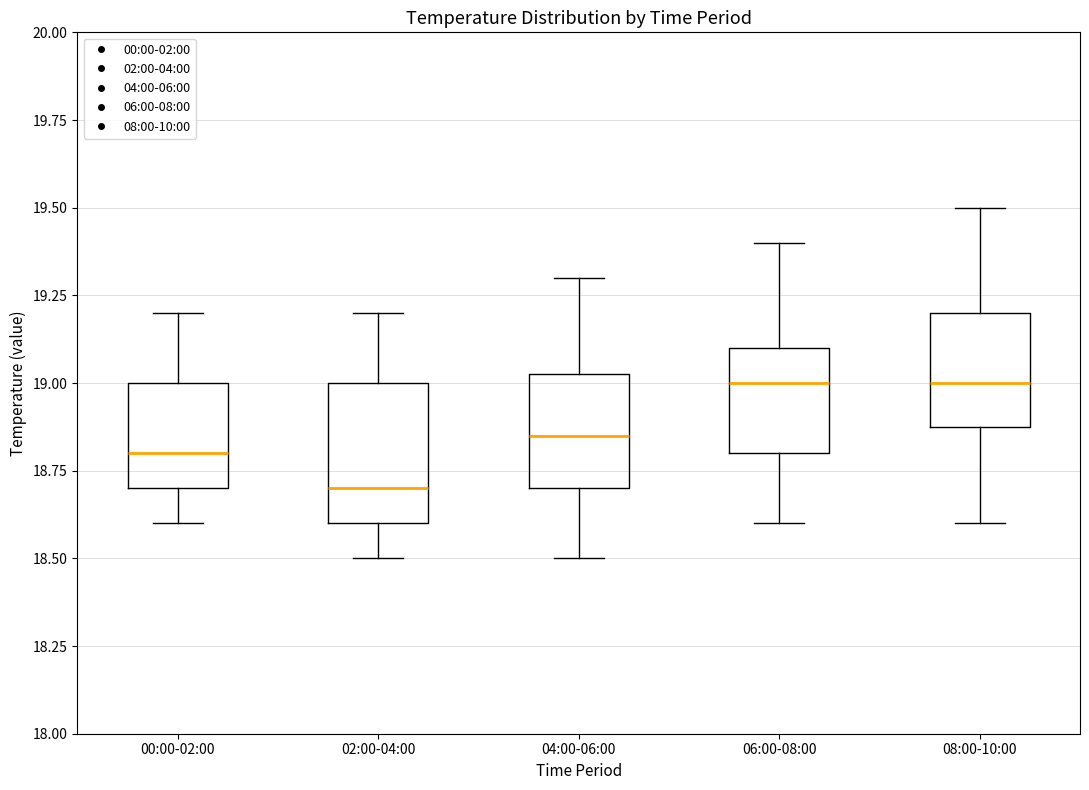

Reading left to right, read every box against the y-axis: the position of its median line, the range the box covers, and the ends of its whiskers. The values are not printed on the chart, so give them approximately, as read against the axis.

00:00-02:00: median 18.80, box 18.70 to 19.00, whiskers 18.60 to 19.20
02:00-04:00: median 18.70, box 18.60 to 19.00, whiskers 18.50 to 19.20
04:00-06:00: median 18.85, box 18.70 to 19.05, whiskers 18.50 to 19.30
06:00-08:00: median 19.00, box 18.80 to 19.10, whiskers 18.60 to 19.40
08:00-10:00: median 19.00, box 18.90 to 19.20, whiskers 18.60 to 19.50